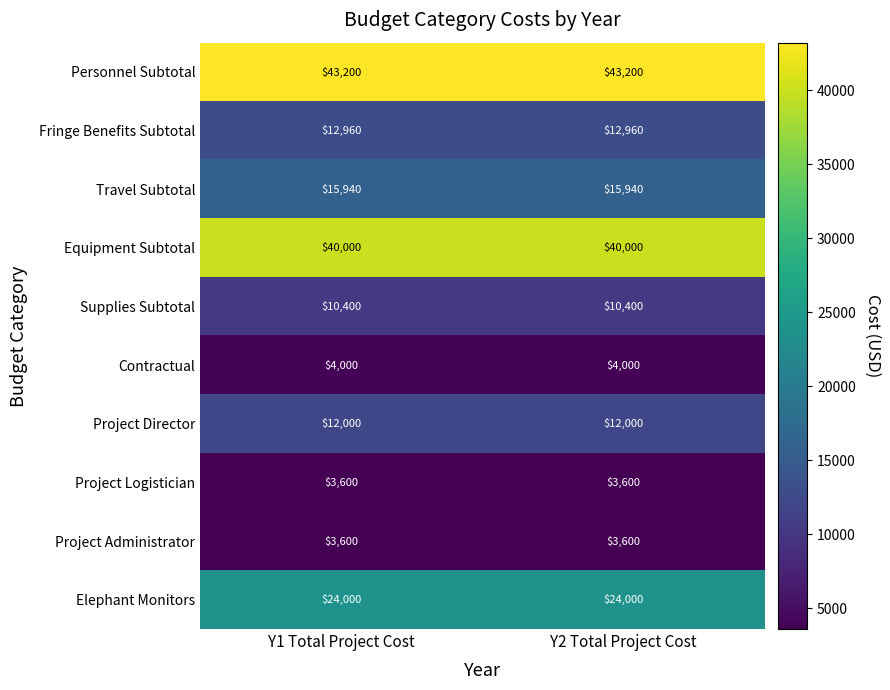

What is the approximate value of Project Administrator at Y2 Total Project Cost?

3600